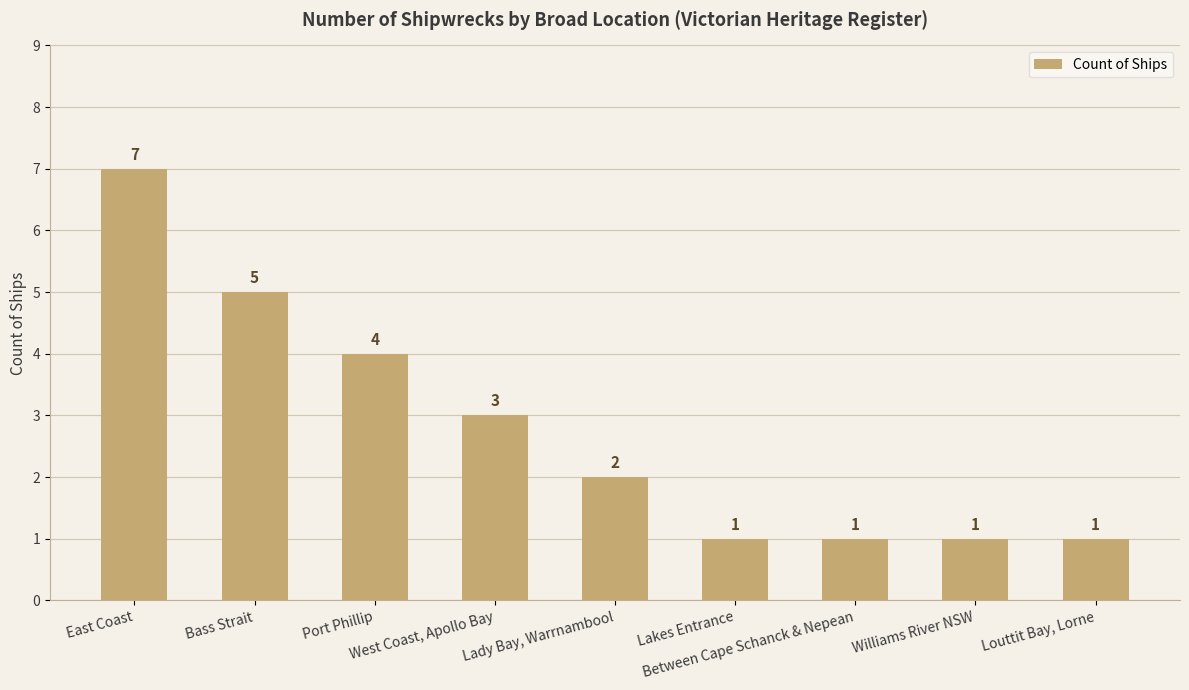

What is the average value?

3